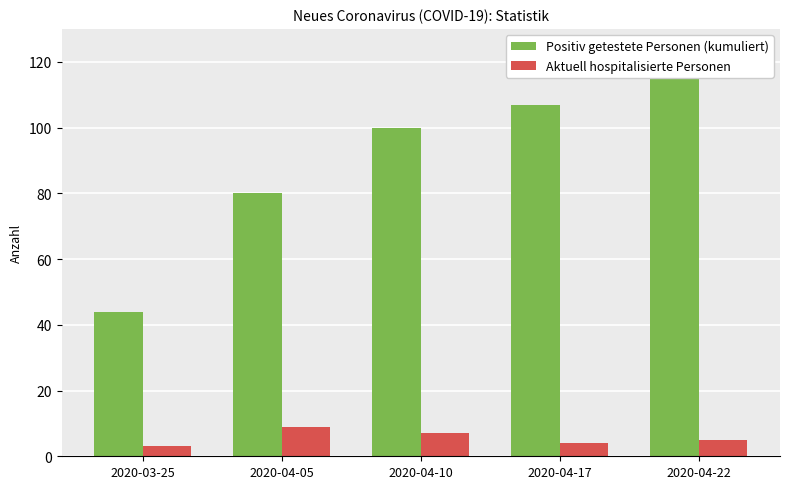

At which label does Aktuell hospitalisierte Personen first exceed 5?

2020-04-05